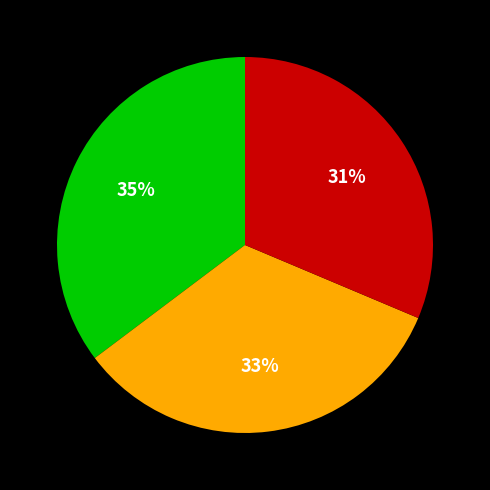

To the nearest percent, what is the difference between the largest and smallest slice percentages?

4%